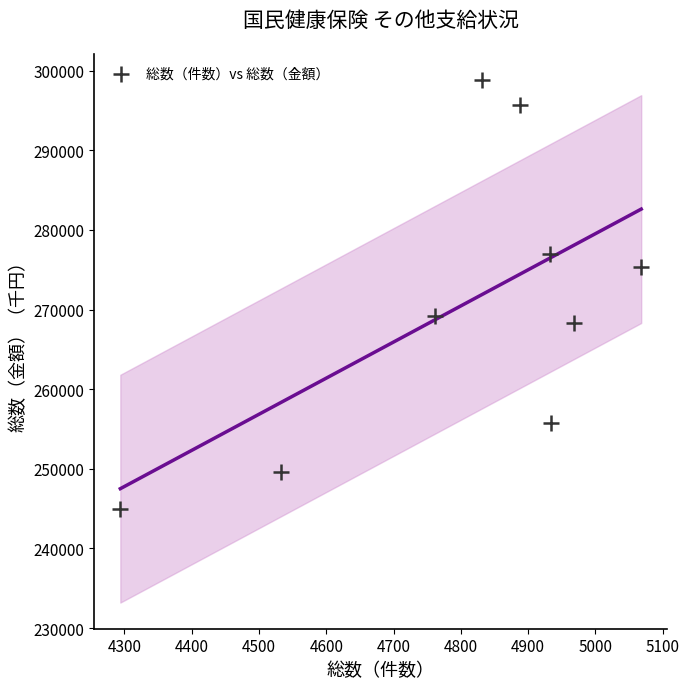

What is the average X value?

4801